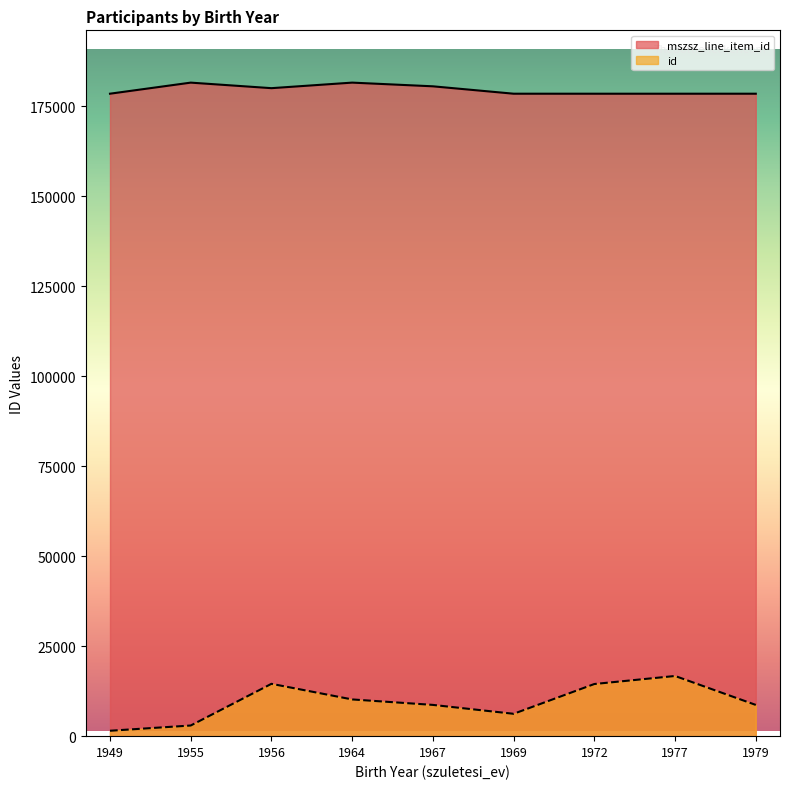

What is the difference between the second highest and second lowest values in the mszsz_line_item_id series?

3080.0